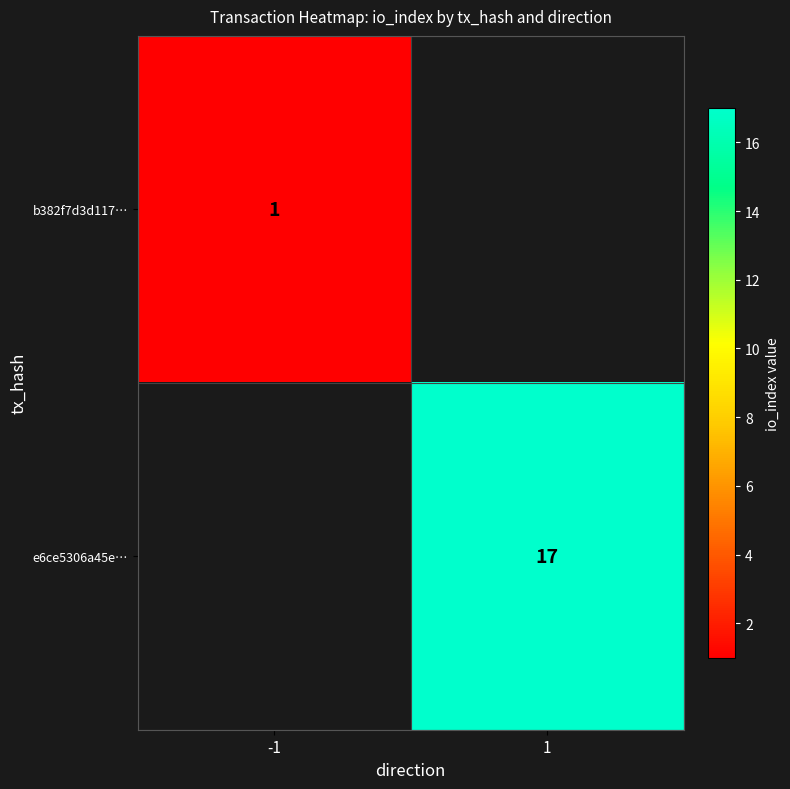

The e6ce5306a45e… series shows 12 at 1. True or false?

False